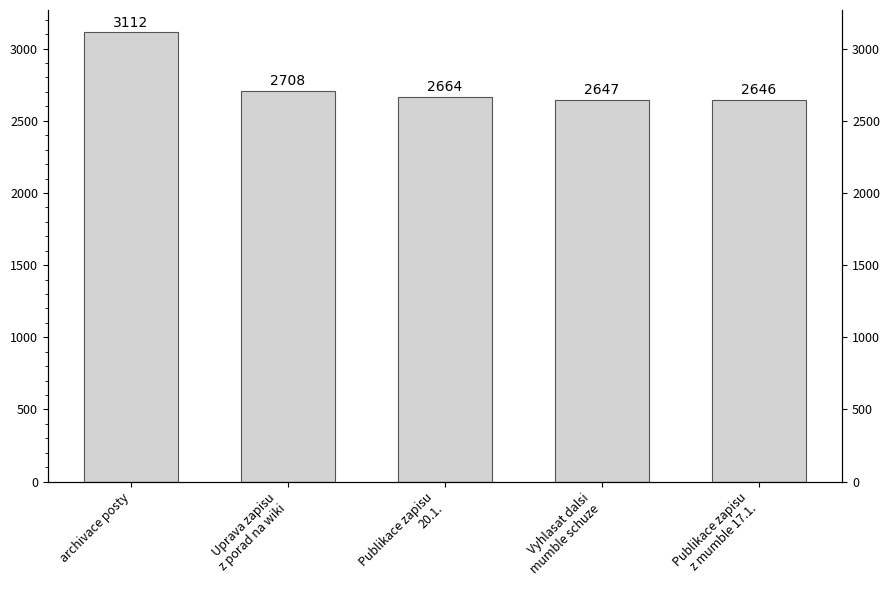

What is the smallest value displayed?

2646